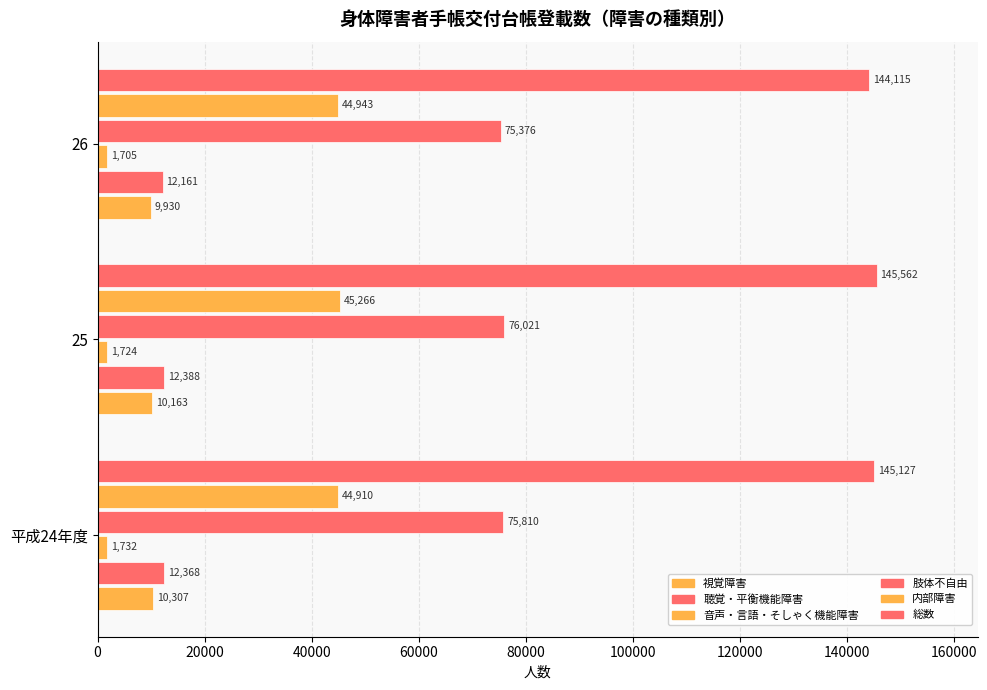

How many categories are shown in the chart?

3